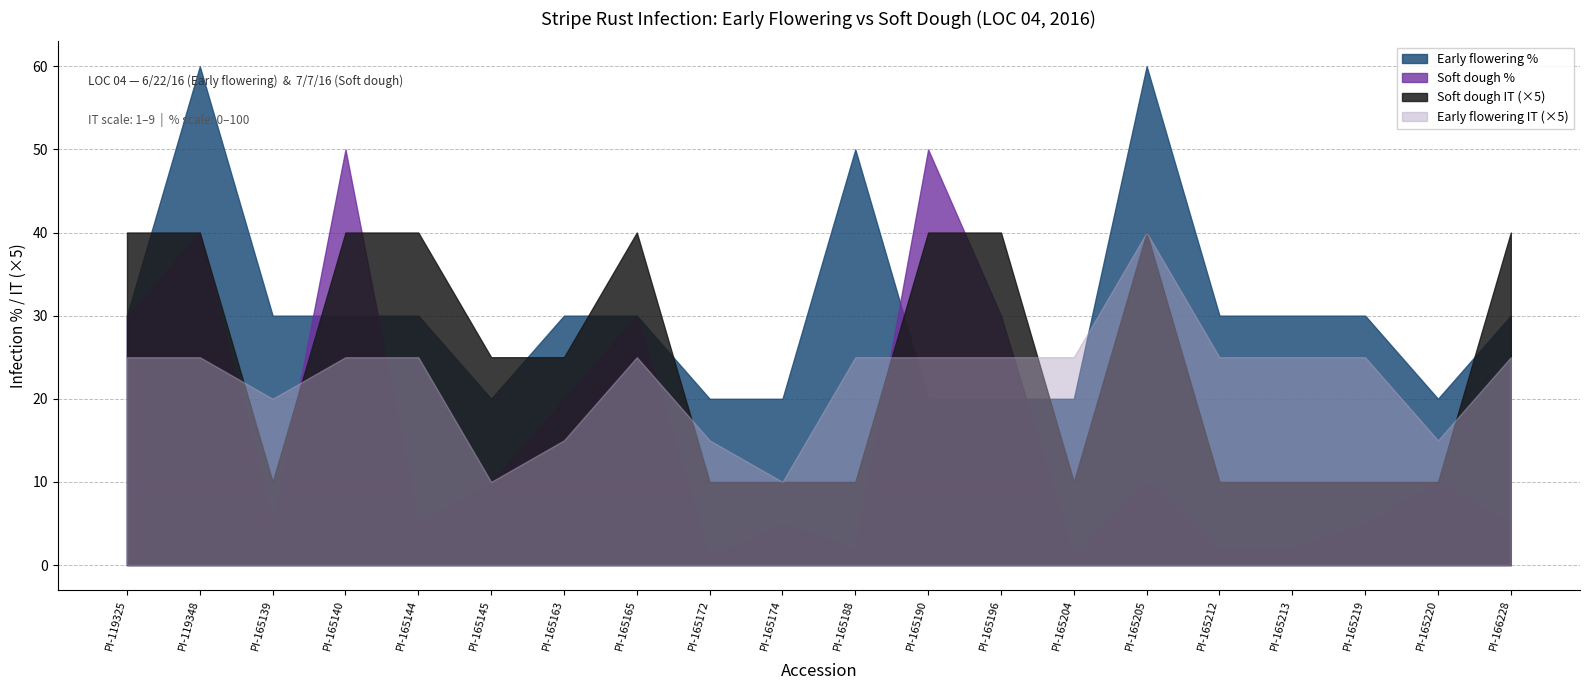

Which series has the largest range (max minus min)?

Soft dough %